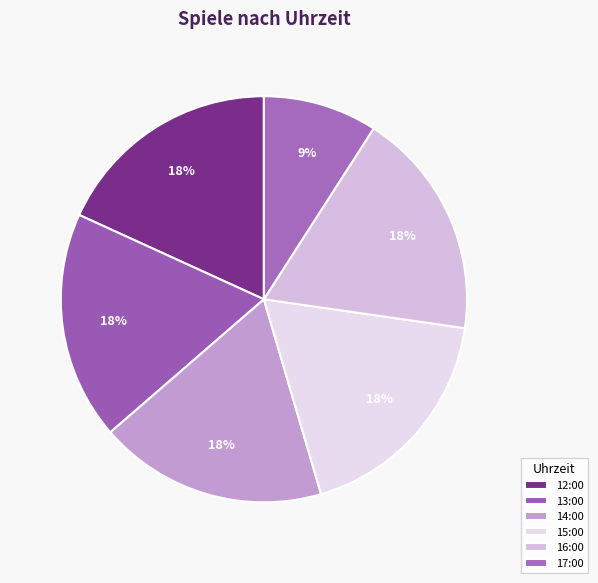

What percentage is the 15:00 slice, to the nearest percent?

18%